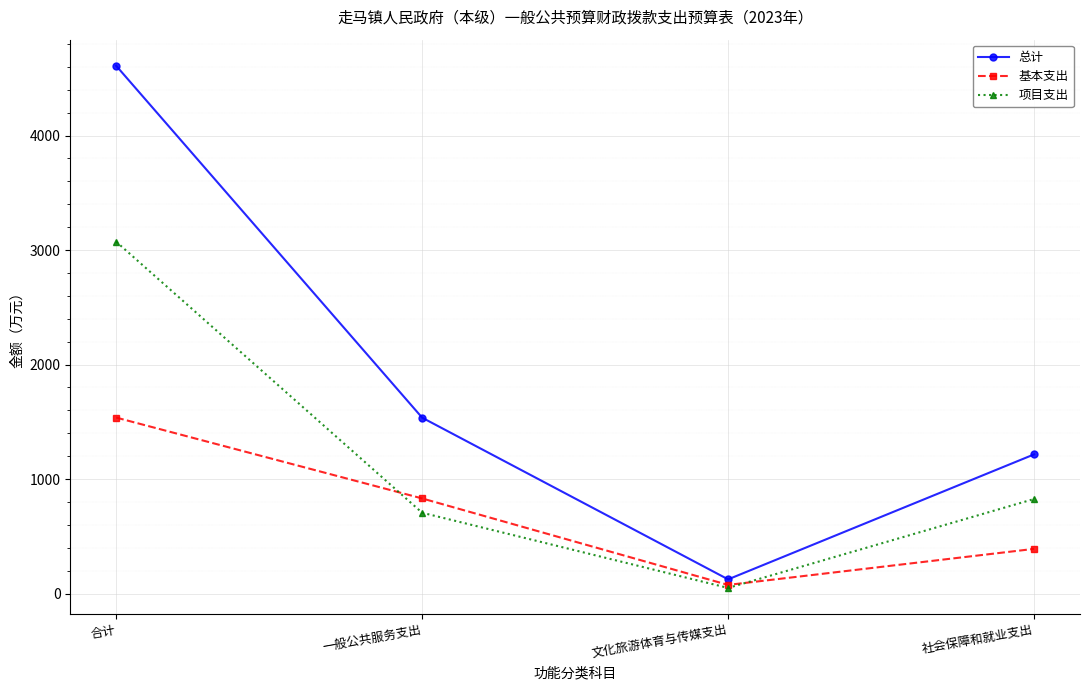

What is the difference between the highest and lowest values at 社会保障和就业支出?

825.4